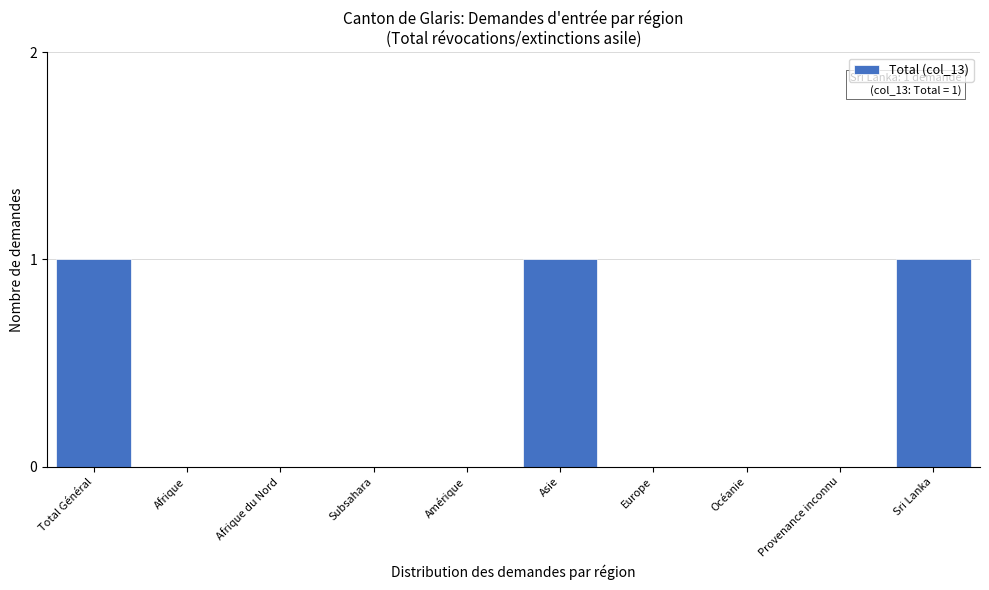

Reading right to left, transcribe all the data shown in this chart.

Sri Lanka=1	Provenance inconnu=0	Océanie=0	Europe=0	Asie=1	Amérique=0	Subsahara=0	Afrique du Nord=0	Afrique=0	Total Général=1